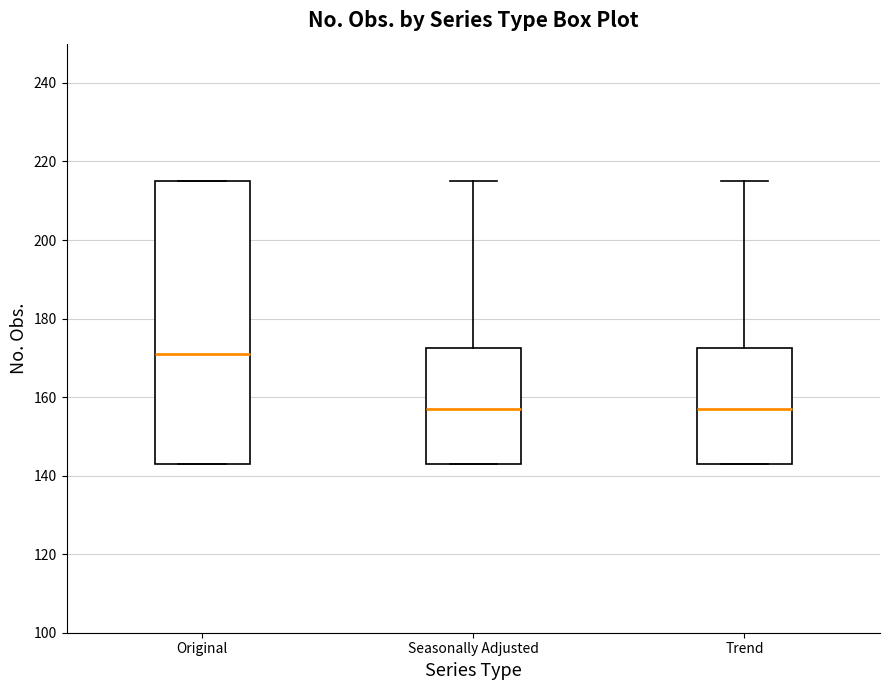

Reading left to right, read every box against the y-axis: the position of its median line, the range the box covers, and the ends of its whiskers. The values are not printed on the chart, so give them approximately, as read against the axis.

Original: median 172, box 144 to 216, whiskers 144 to 216
Seasonally Adjusted: median 158, box 144 to 172, whiskers 144 to 216
Trend: median 158, box 144 to 172, whiskers 144 to 216